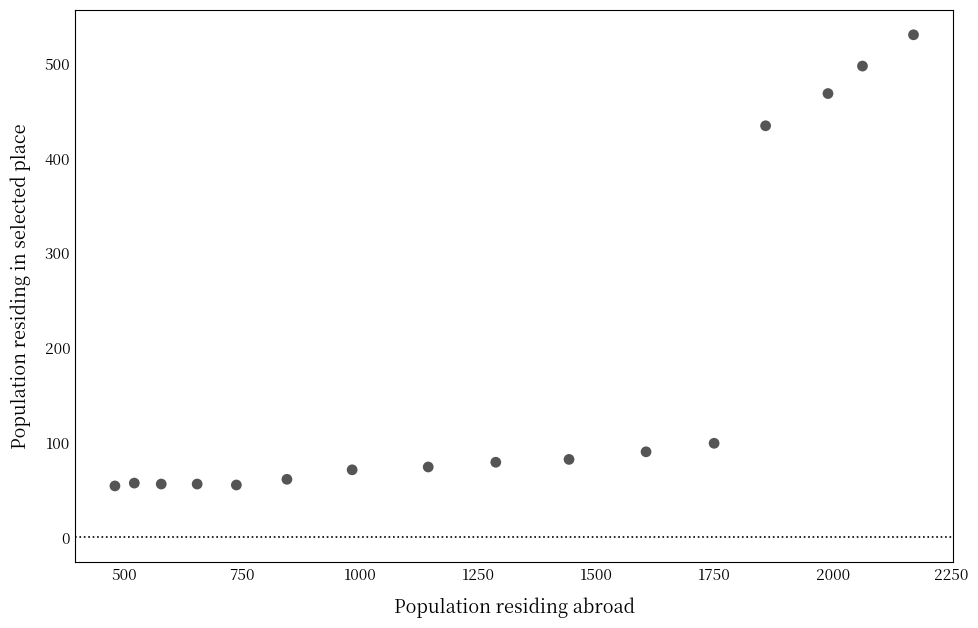

What is the range of X values (max minus min)?

1690